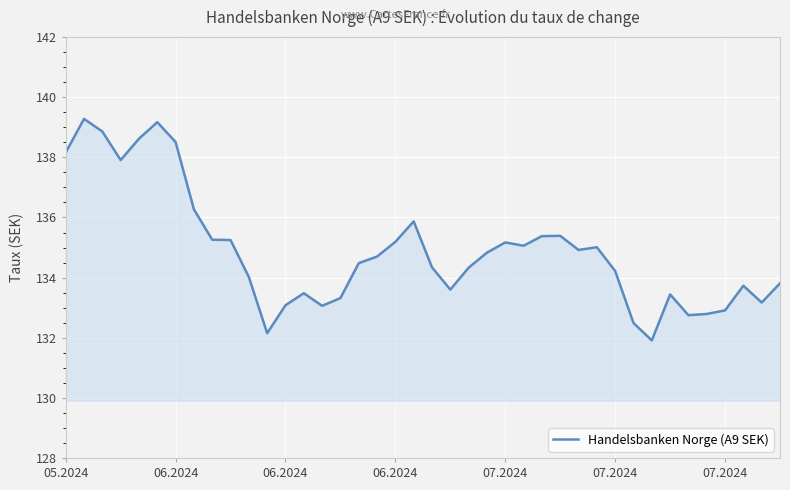

What is the maximum value shown in the chart?

139.3